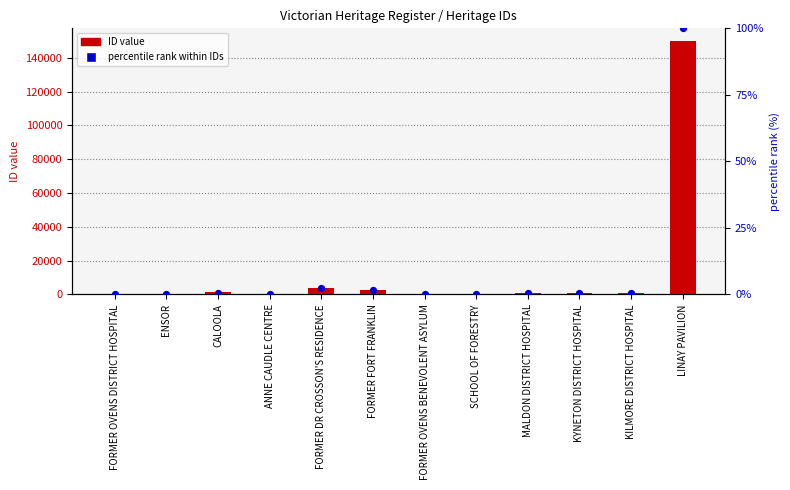

Is the value of ID value at KILMORE DISTRICT HOSPITAL greater than the value of percentile rank within IDs at KYNETON DISTRICT HOSPITAL?

Yes